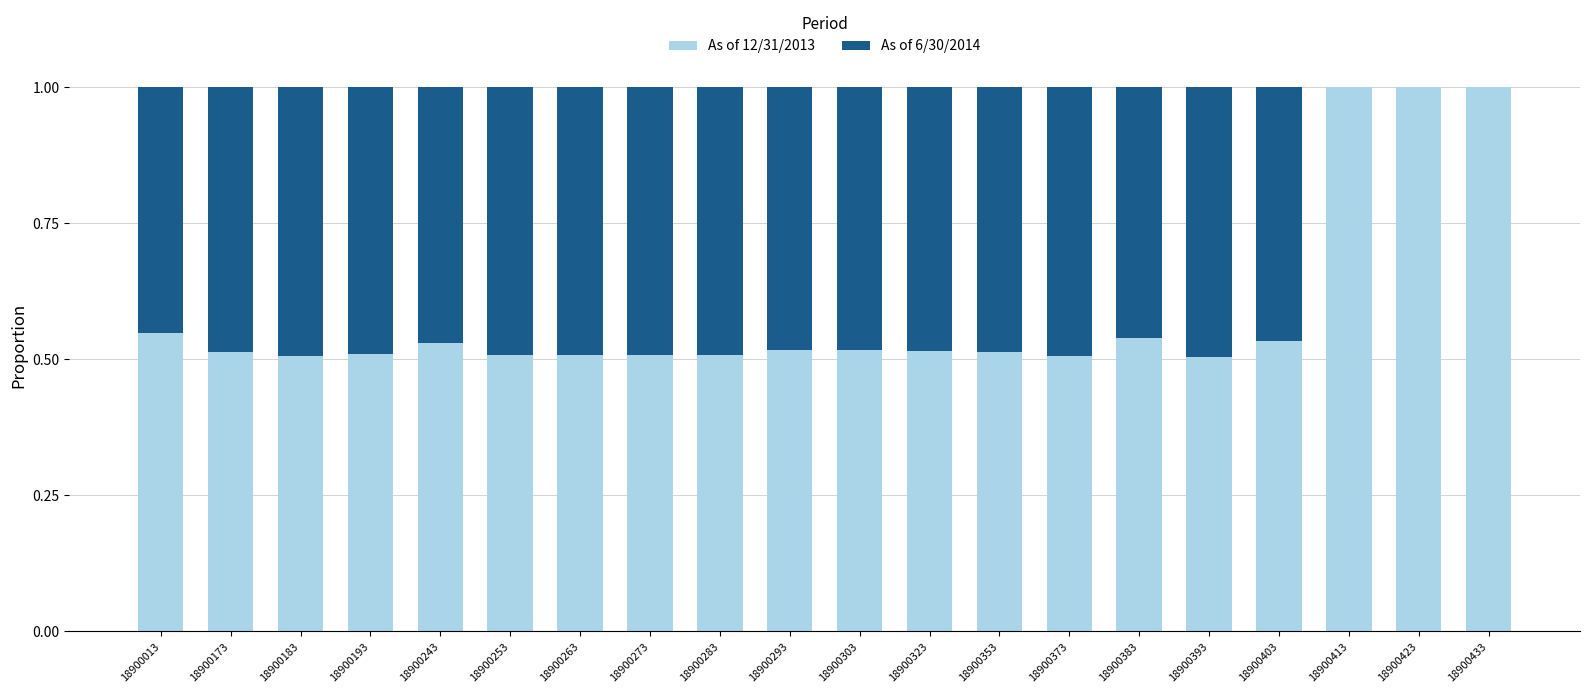

What is the total value across all series at 18900293?

1.0